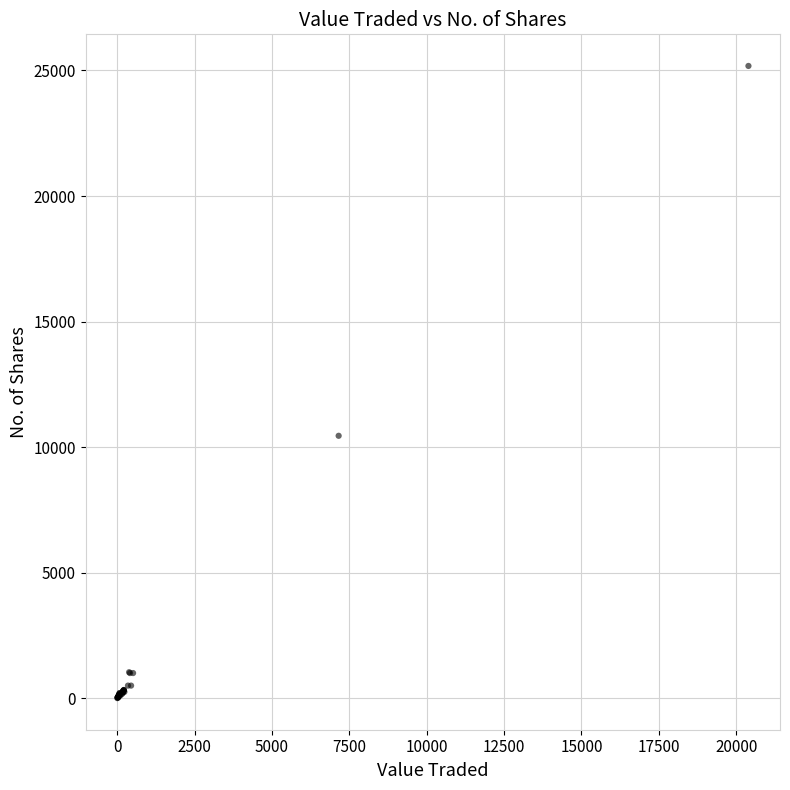

What Y value in the scatter plot is closest to 12591?

10450